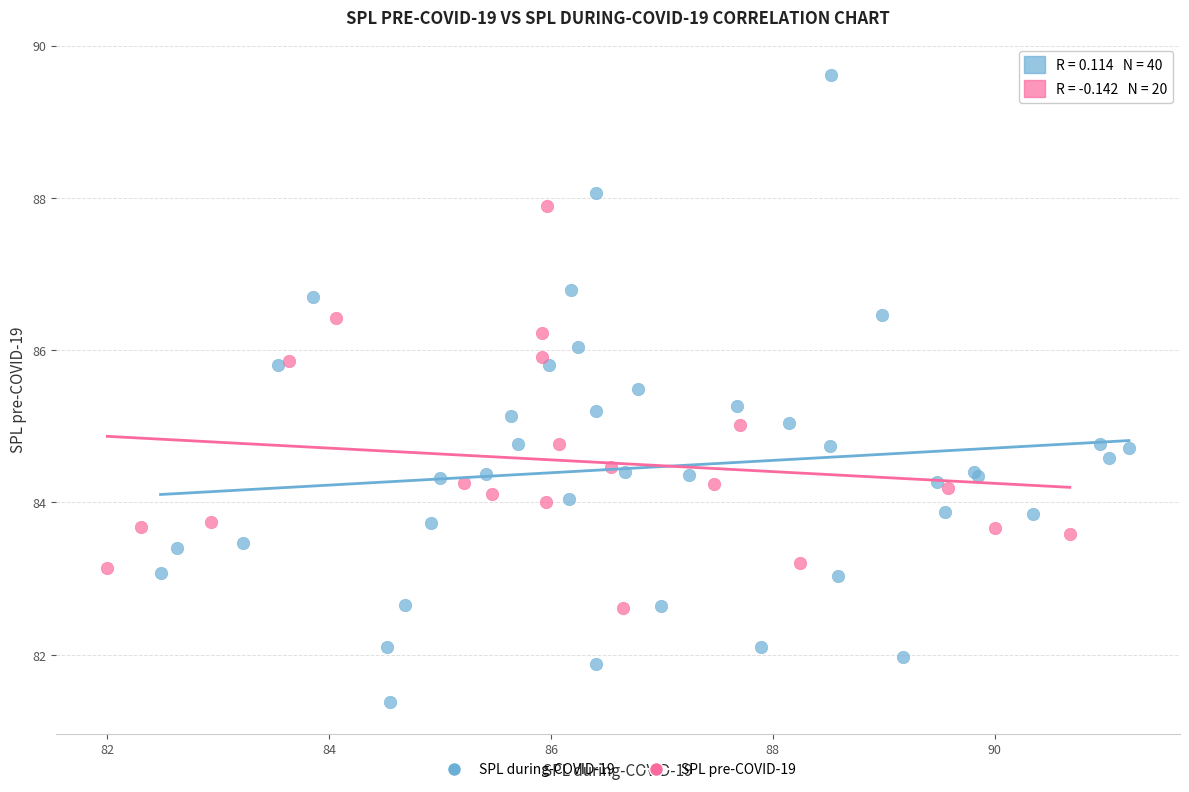

Which series reaches the maximum Y coordinate?

SPL during-COVID-19